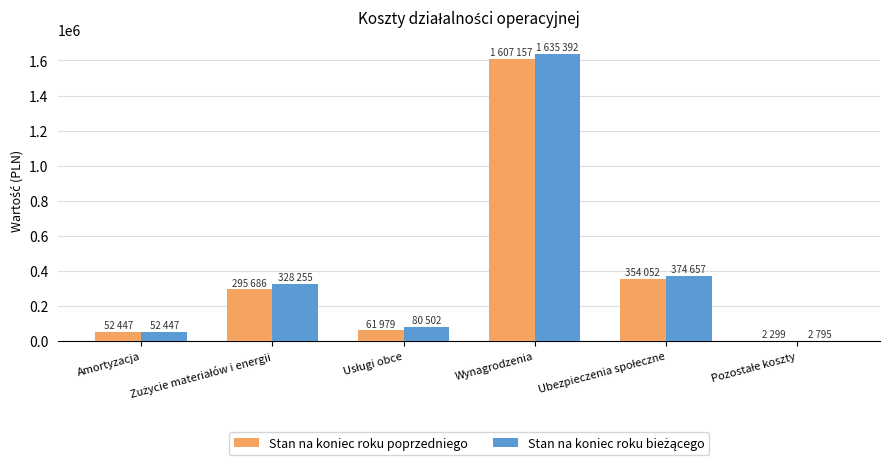

What is the sum of all Stan na koniec roku poprzedniego values?

2373624.1